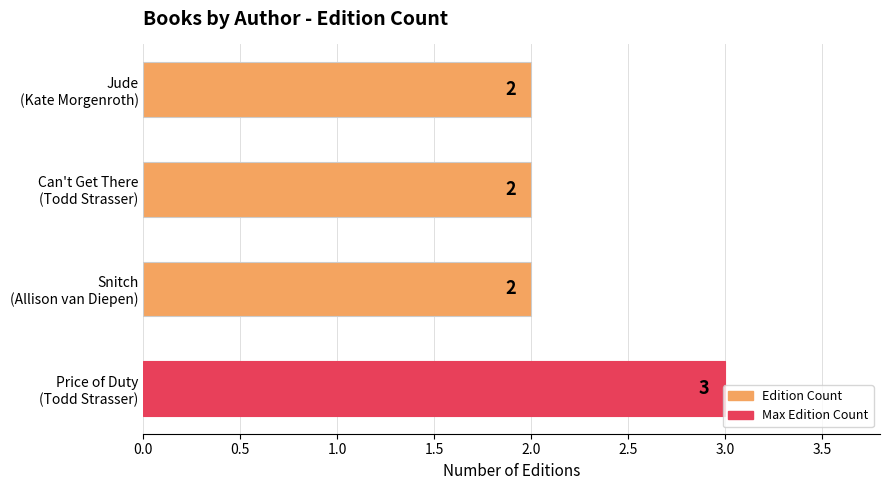

How many categories are shown in the chart?

4